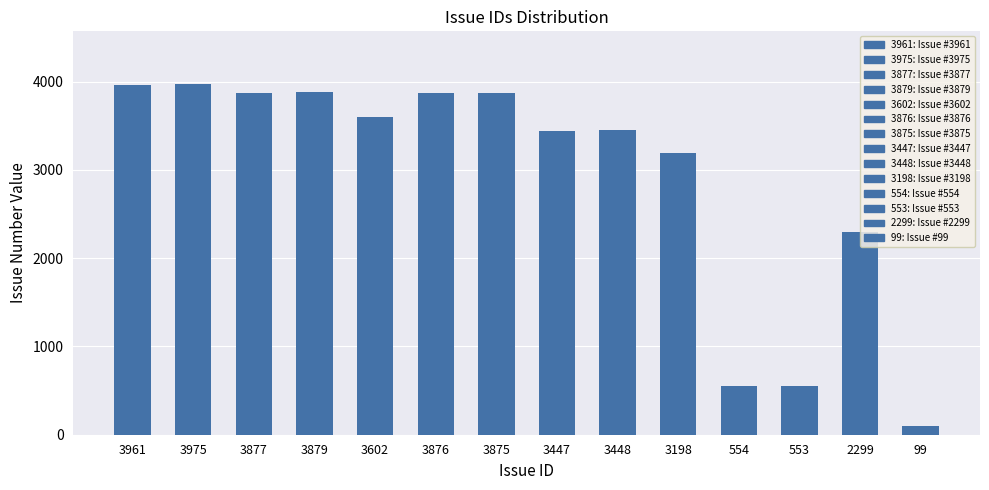

The value at 3879 is 2005. True or false?

False